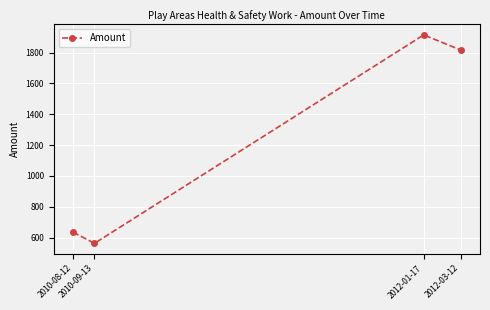

What is the change in value from 2010-08-12 to 2012-01-17?

+1280.5